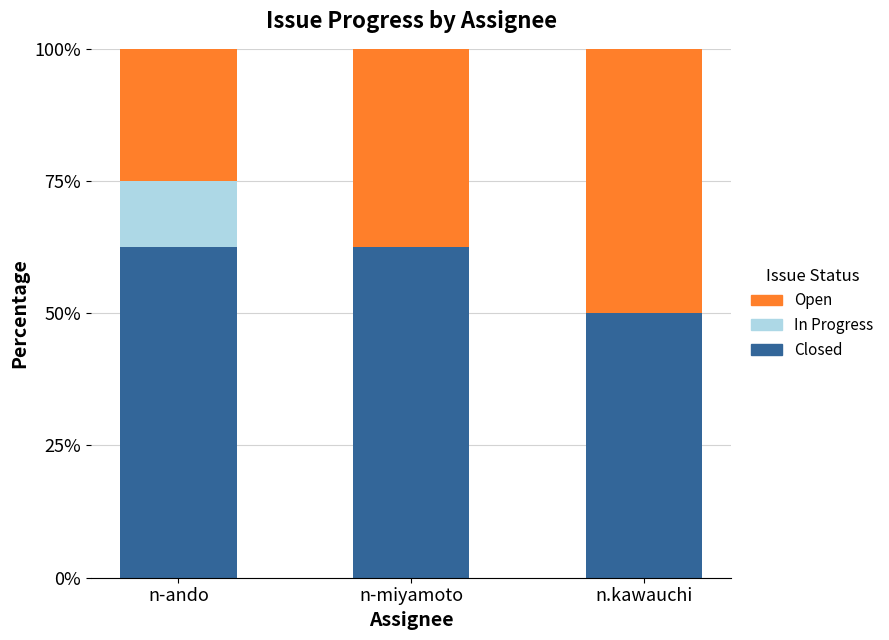

What are all the series names shown in the legend?

Open, In Progress, Closed